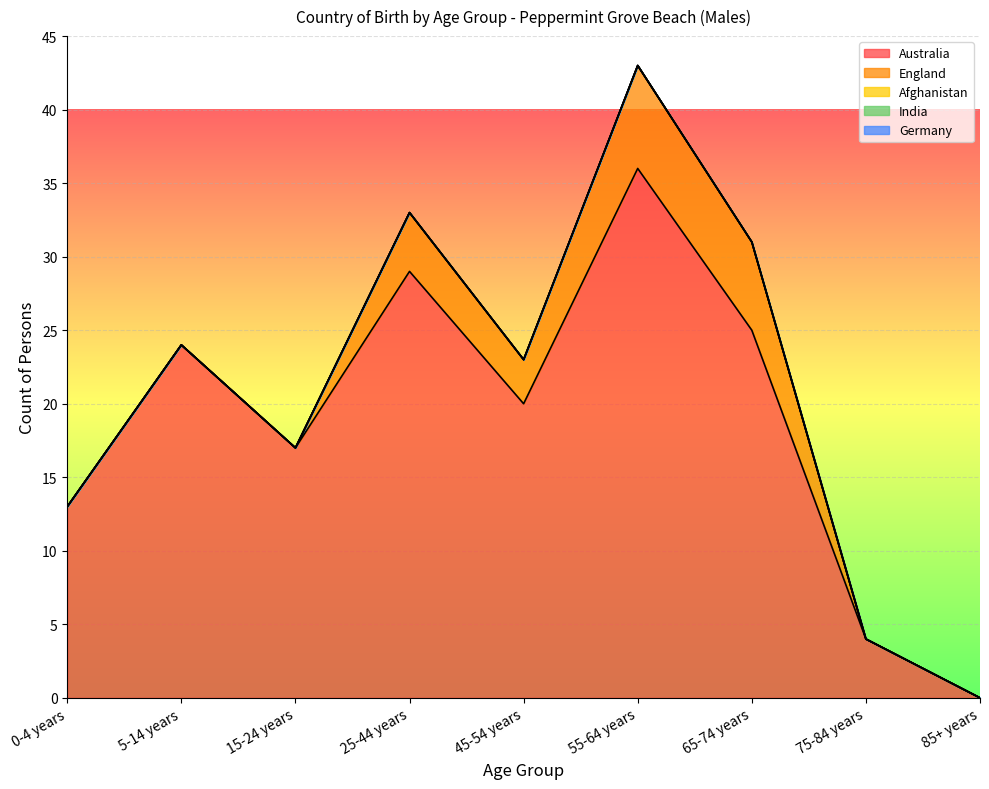

Count the England values in the range 0 to 4.

7